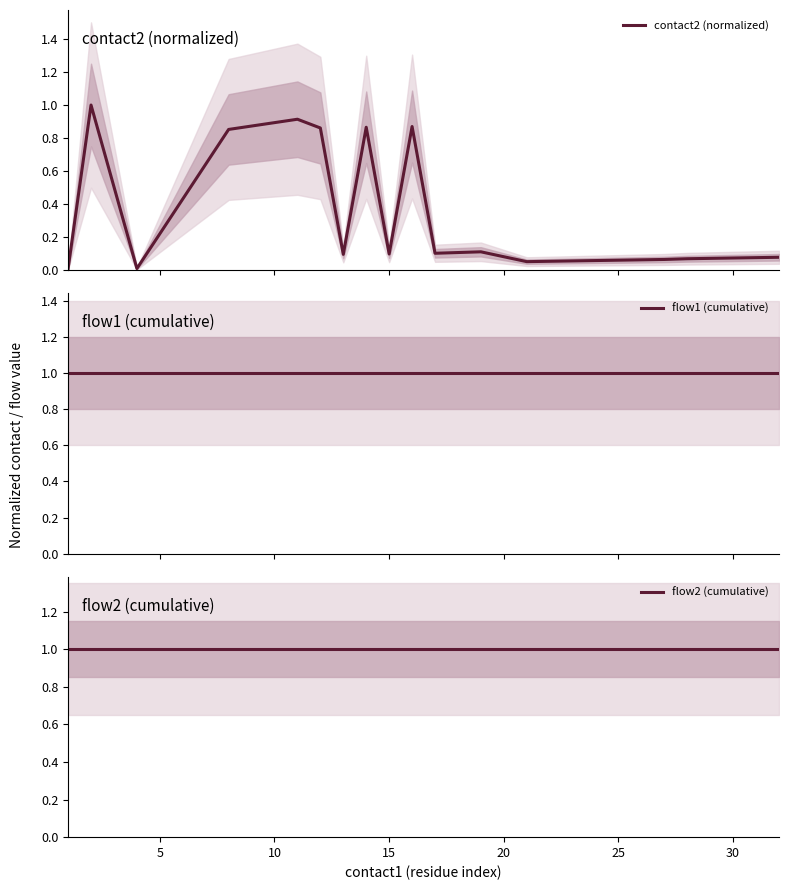

What is the minimum value for flow2 (cumulative)?

1.0